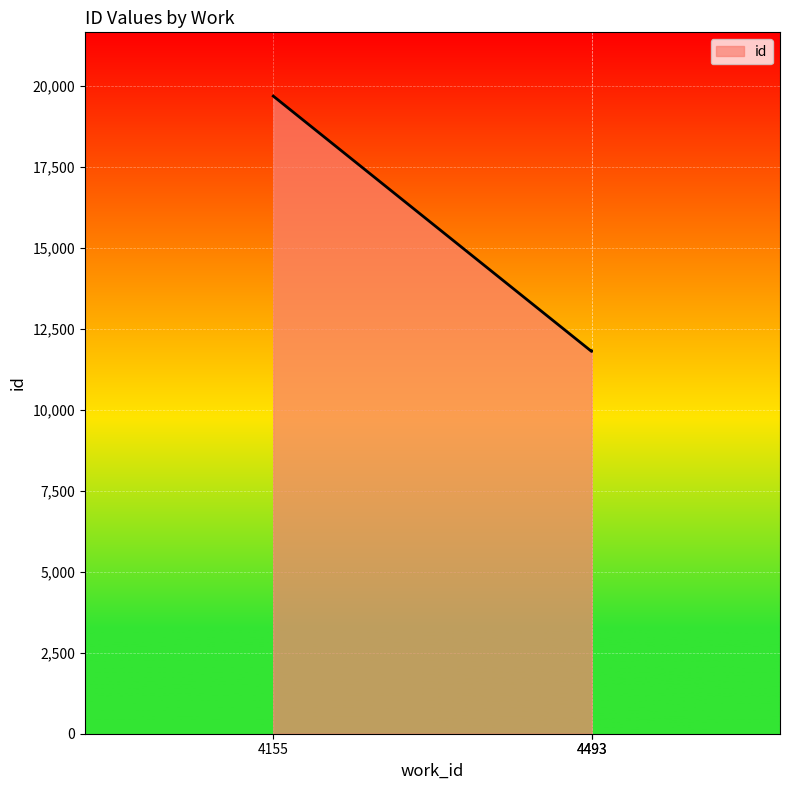

How many values are below 11812?

1